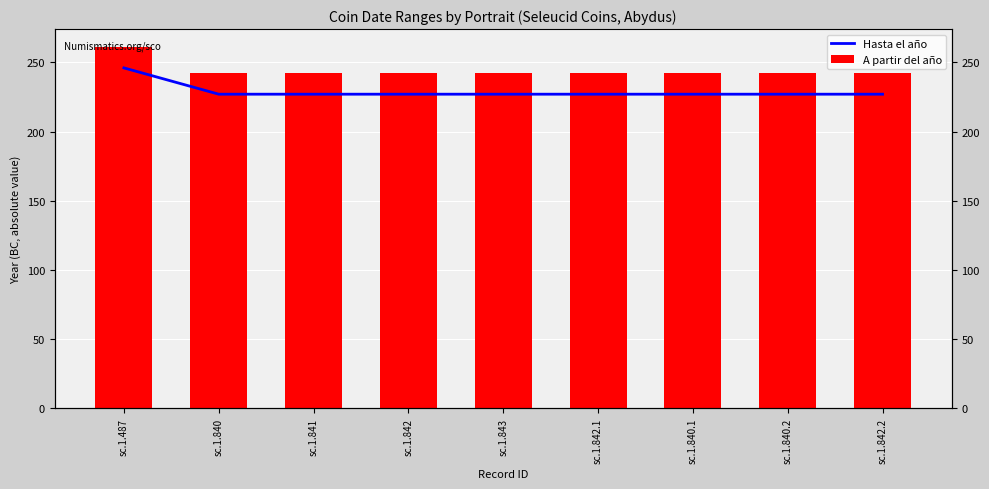

Which series has the largest range (max minus min)?

Hasta el año